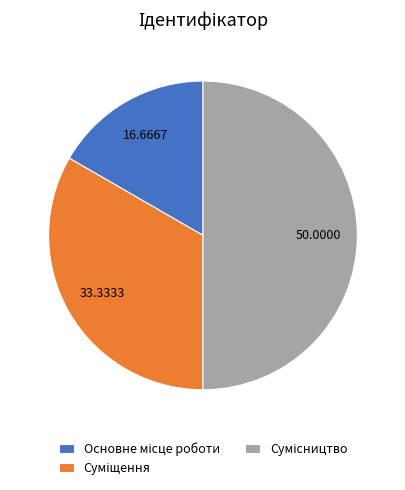

Which slice is the largest?

Сумісництво